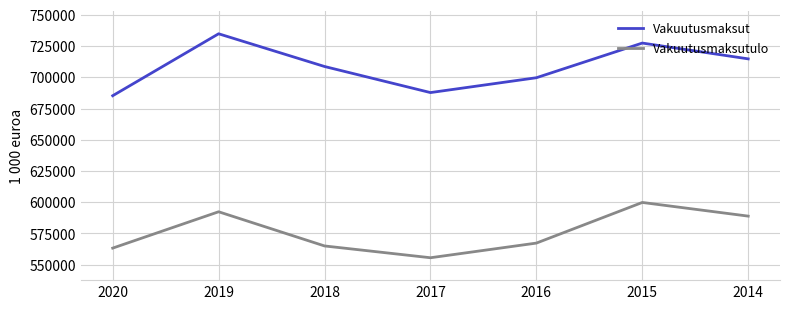

Count the number of data series in this chart.

2